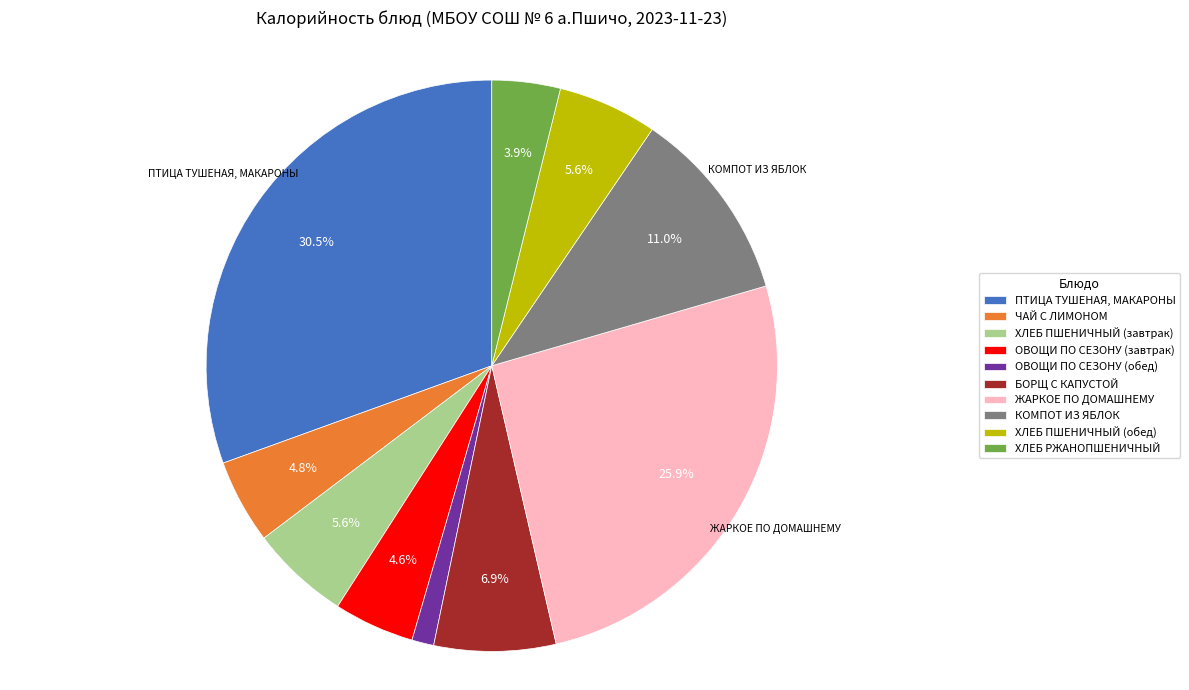

Approximately how many times larger is the value at БОРЩ С КАПУСТОЙ compared to ОВОЩИ ПО СЕЗОНУ (завтрак)?

1.5